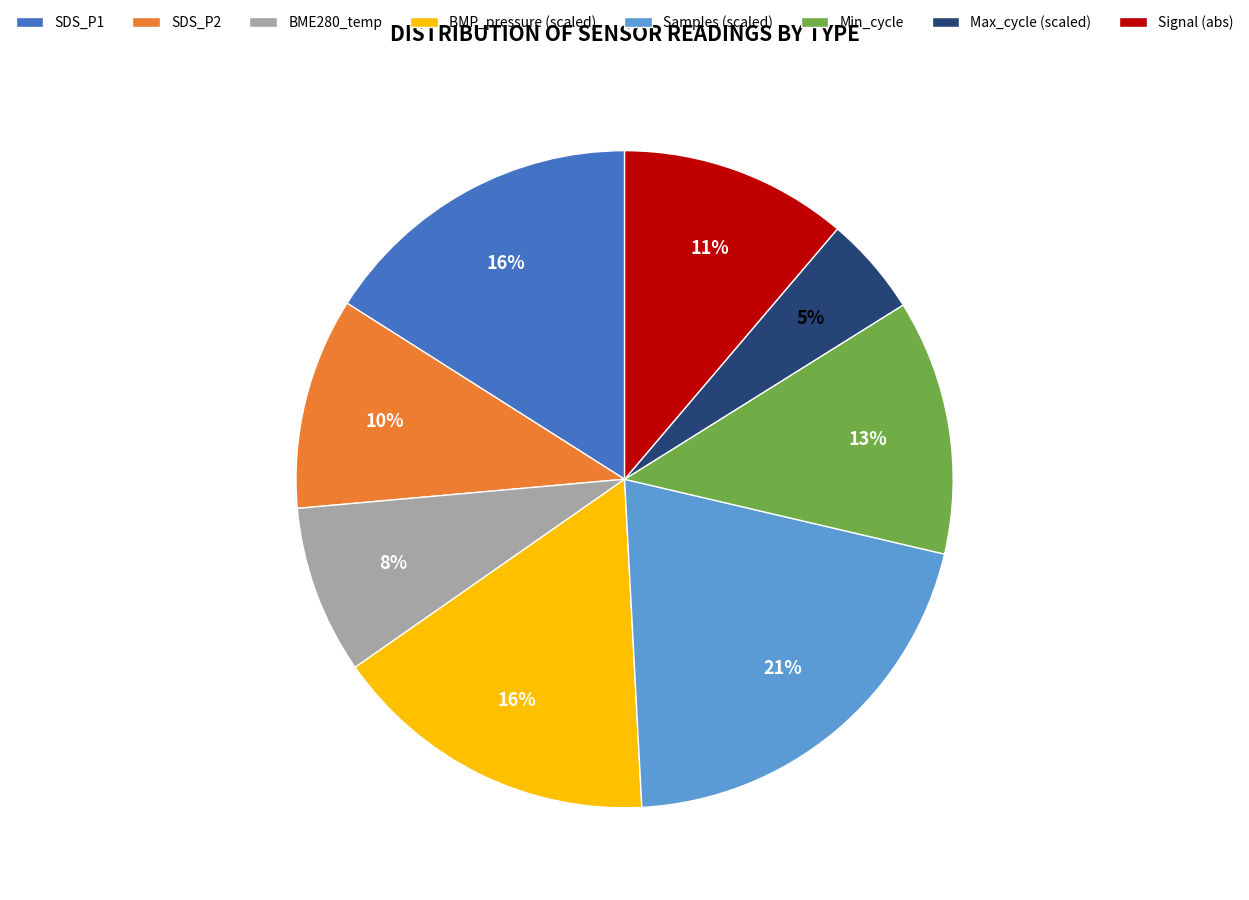

To the nearest percent, what is the average slice percentage?

12%